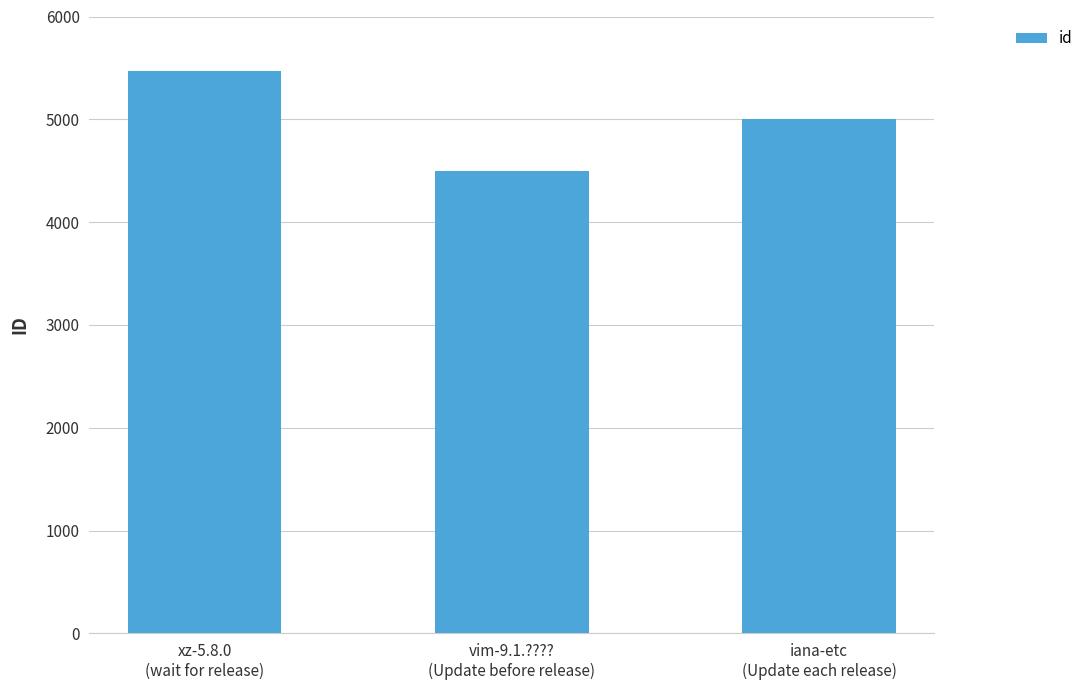

What is the approximate value at xz-5.8.0
(wait for release)?

5471